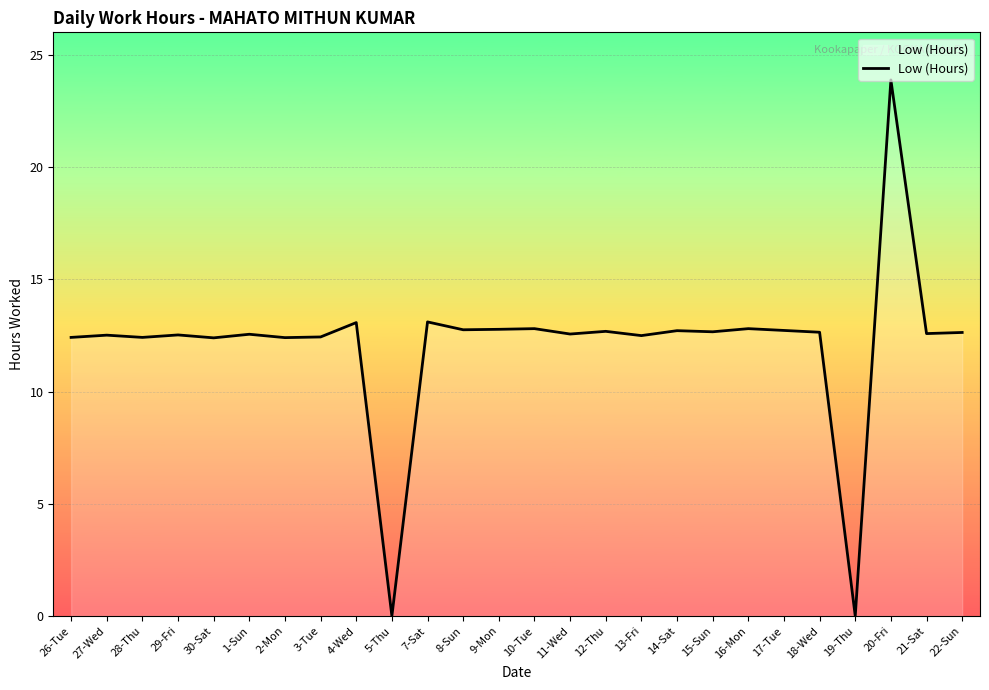

True or false: the data shows 16.6 at 2-Mon.

False